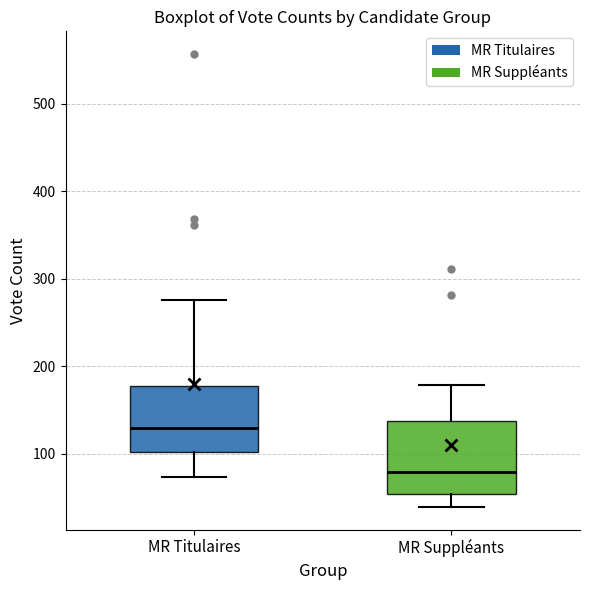

Reading left to right, transcribe this box plot: for each box, give where its median line is, the range the box spans, and where its two whiskers end, as read against the y-axis. The values are not printed on the chart, so give them approximately, as read against the axis.

MR Titulaires: median 130, box 100 to 180, whiskers 70 to 280
MR Suppléants: median 80, box 50 to 140, whiskers 40 to 180